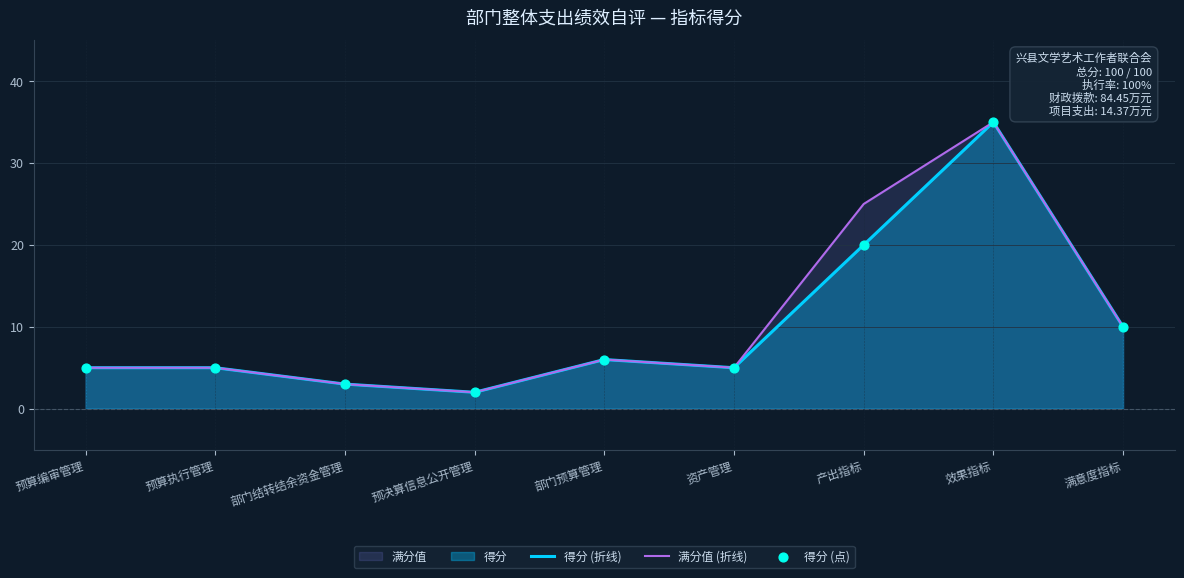

Which series has the largest total across all categories?

满分值 (折线)